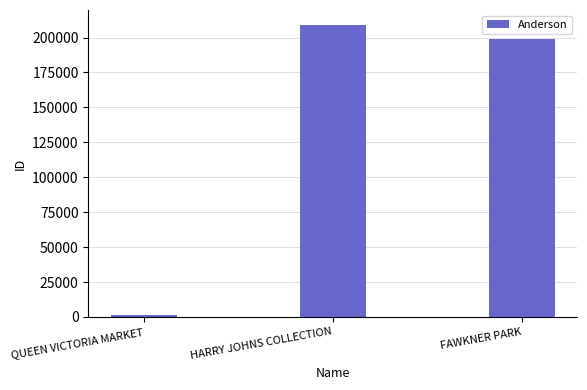

How many series are shown in this chart?

1